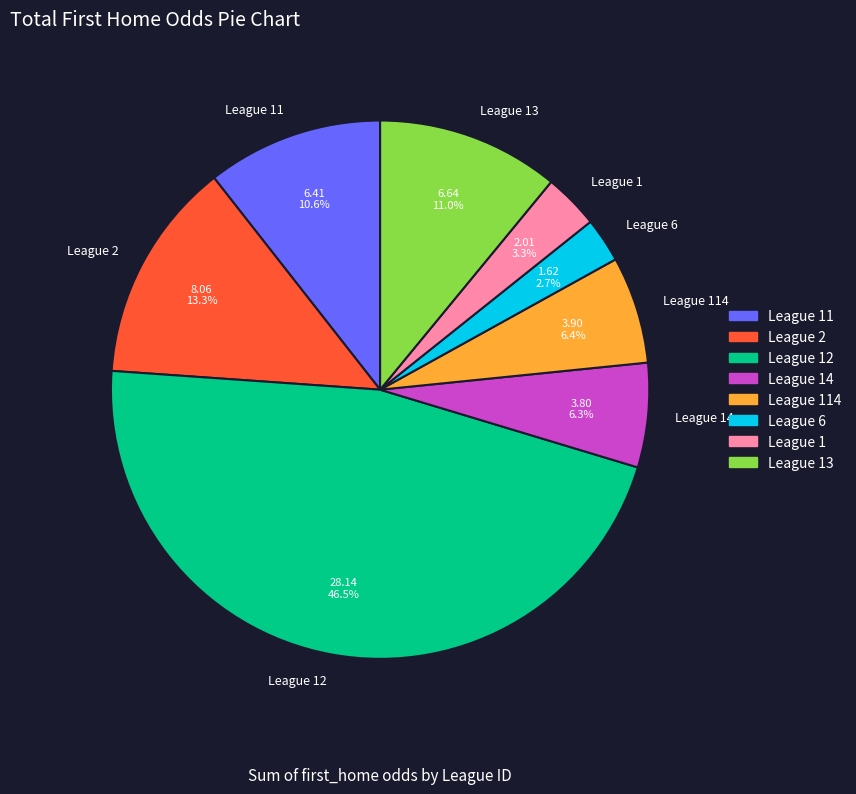

How many slices are in this pie chart?

8